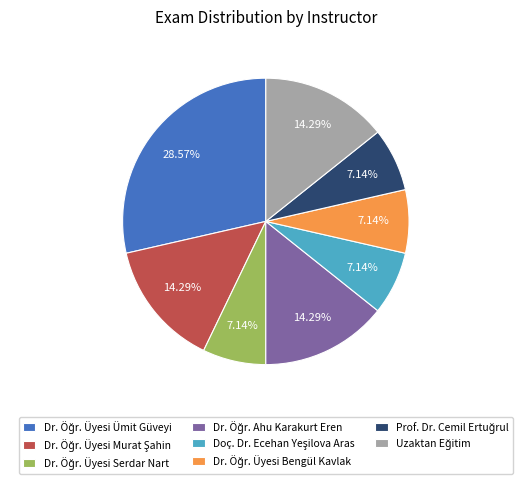

Is there a majority slice in this chart?

No